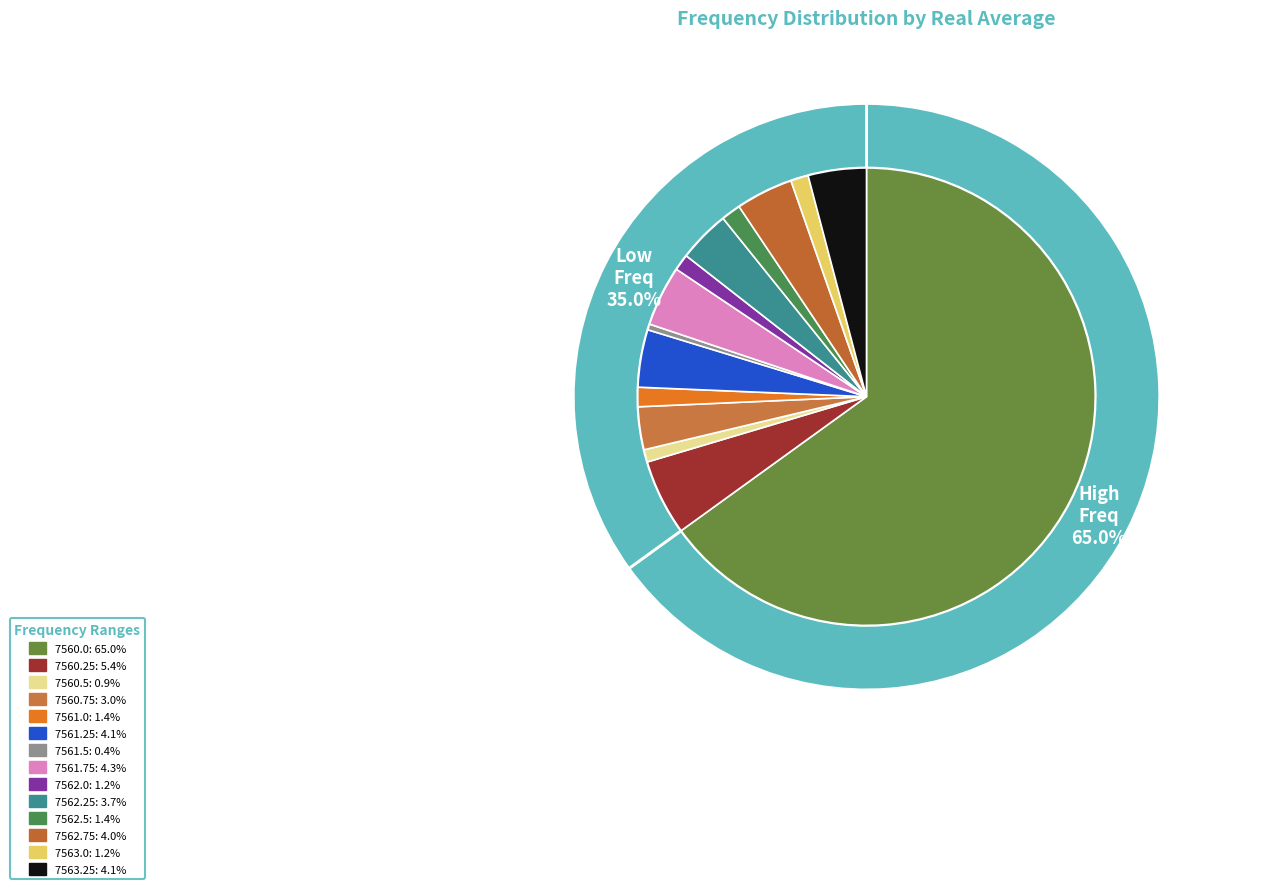

Rank the categories by value from lowest to highest.

7561.5, 7560.5, 7562.0, 7563.0, 7561.0, 7562.5, 7560.75, 7562.25, 7562.75, 7561.25, 7563.25, 7561.75, 7560.25, 7560.0